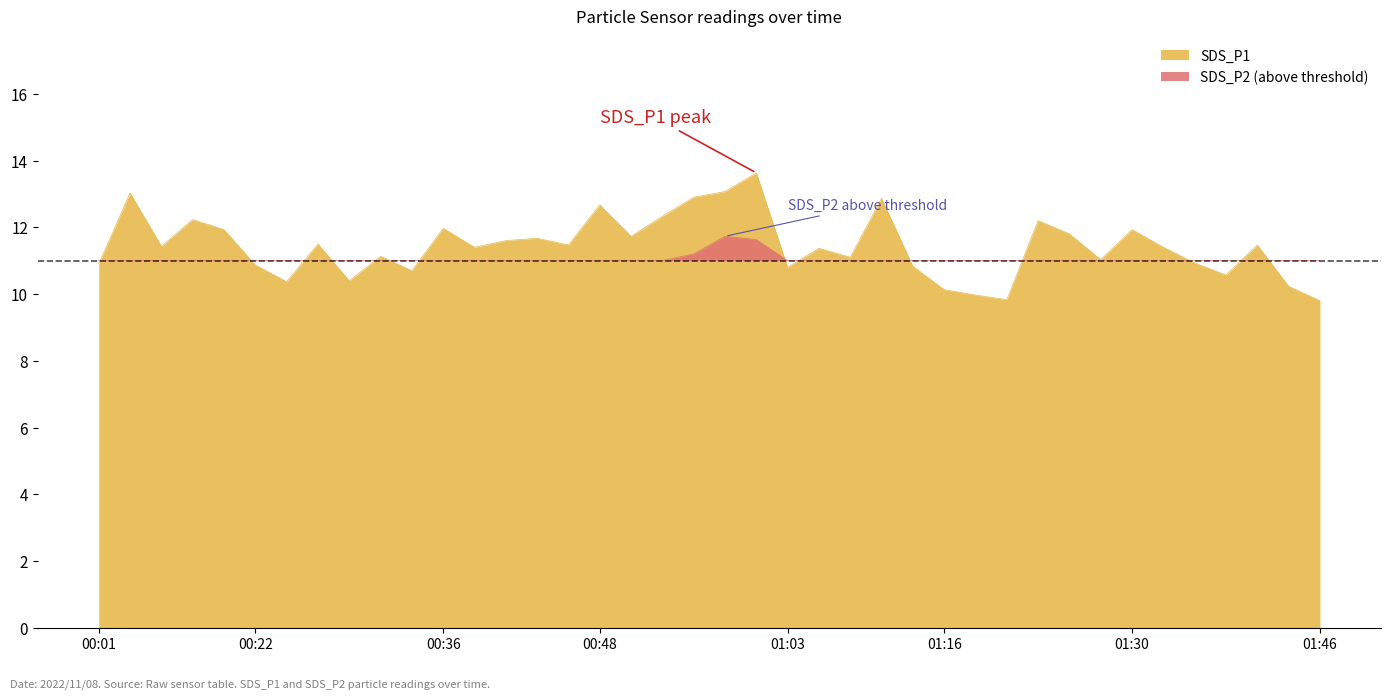

True or false: the data shows 2.6 at 2022/11/08 01:33:13.

False